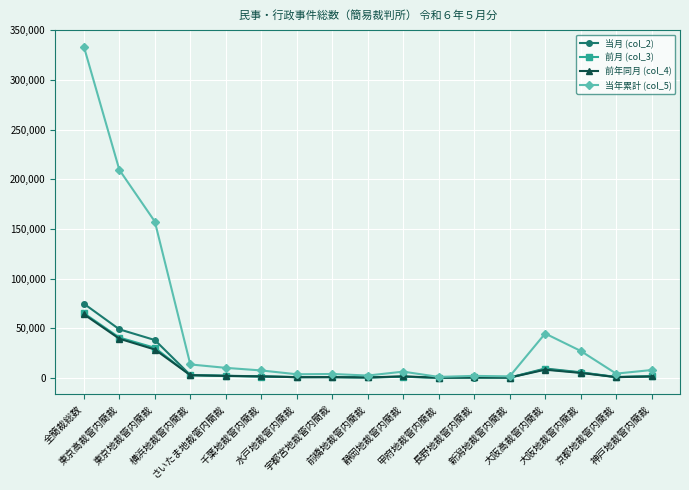

Is it true that 当月 (col_2) equals 1527 at 千葉地裁管内簡裁?

True